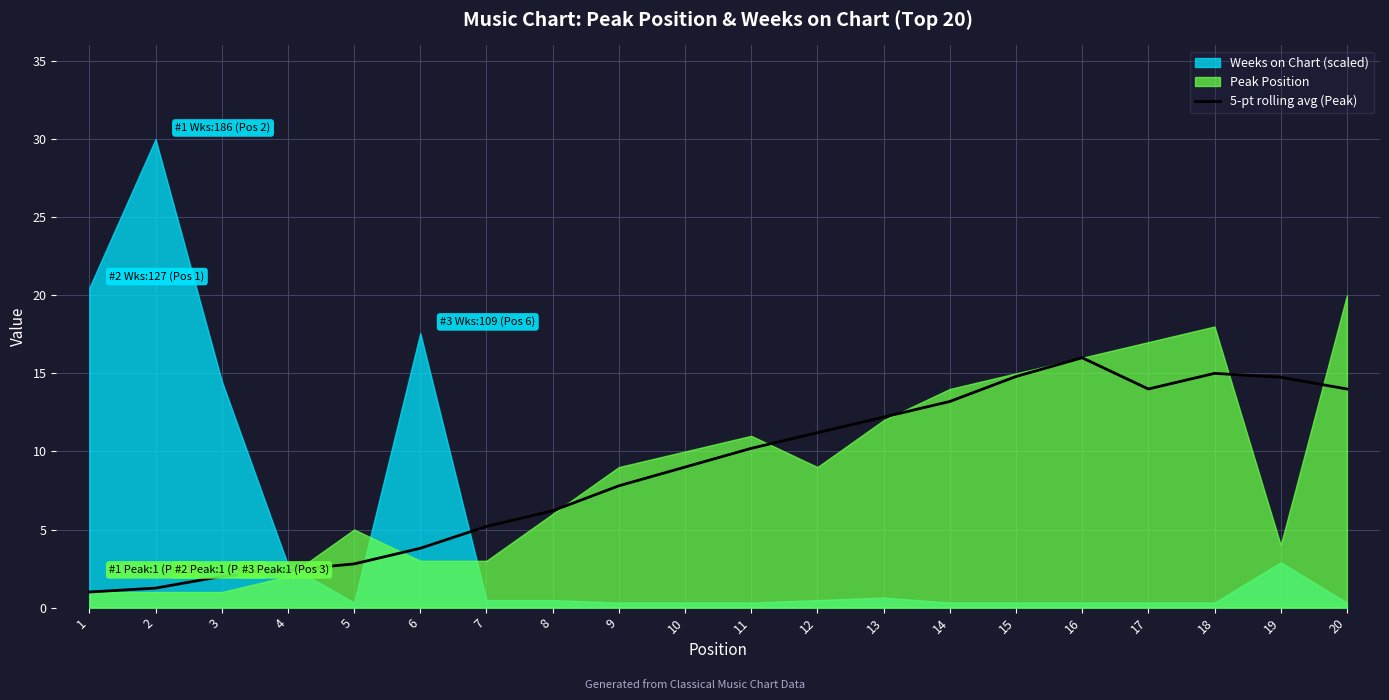

Which has a higher value, 3 or 13?

13